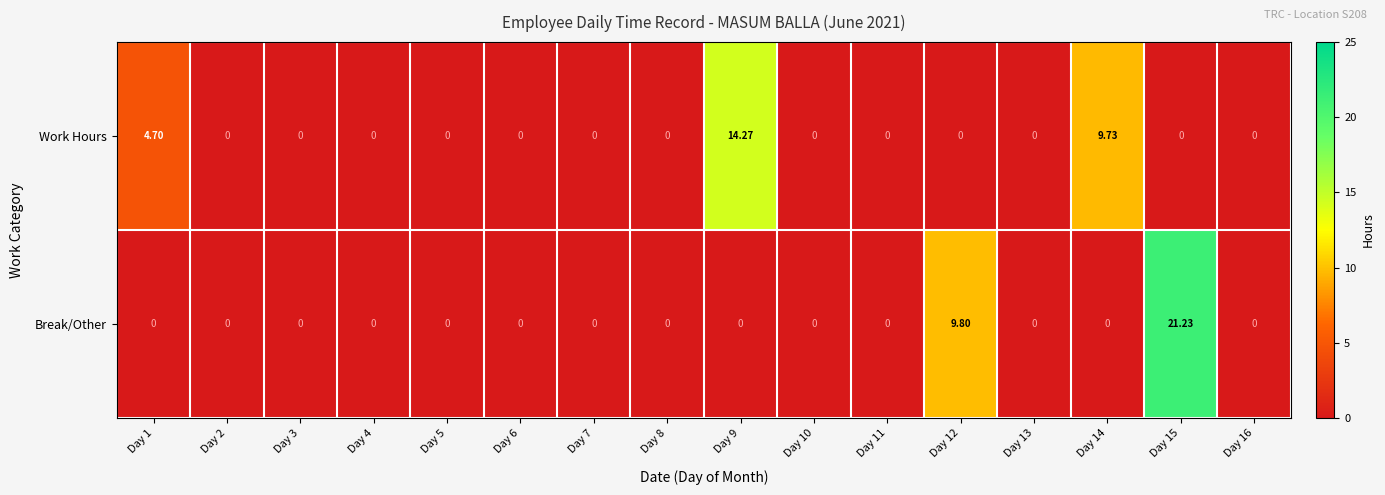

List the series in order of their overall mean, highest first.

Break/Other, Work Hours